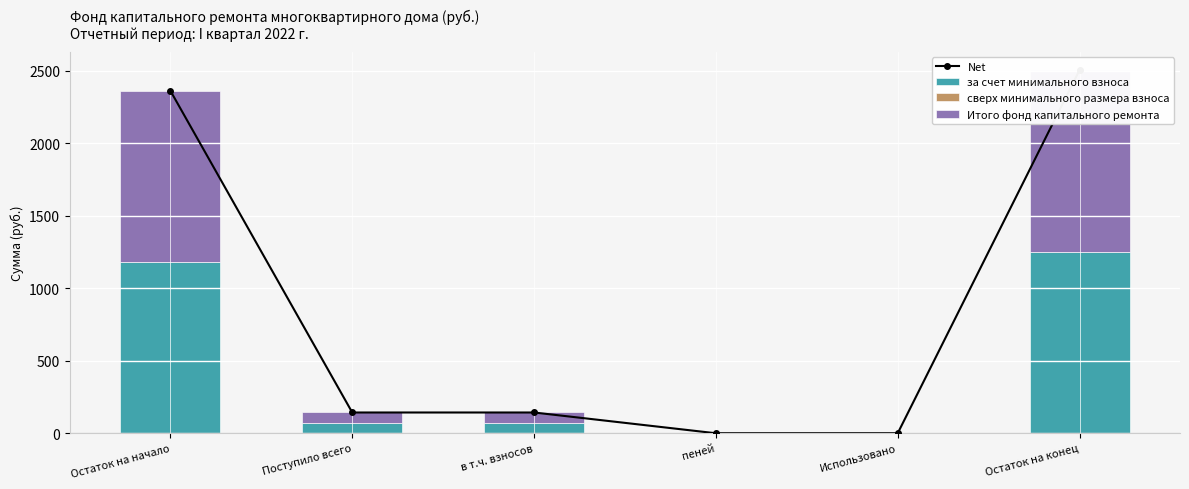

The value of Итого фонд капитального ремонта at Остаток на конец is 1252.3. True or false?

True